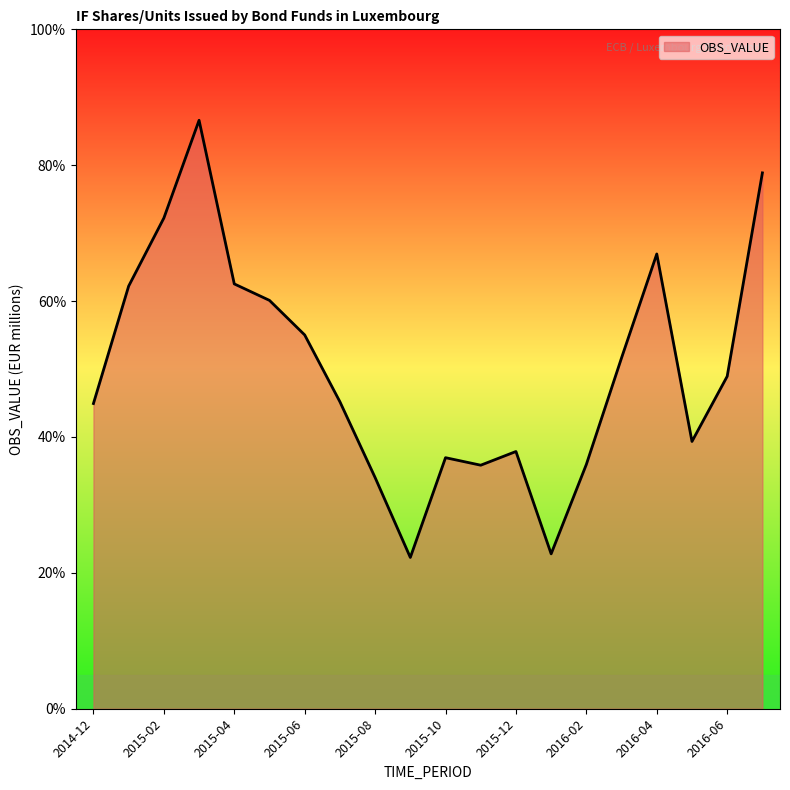

What is the label of the 8th point from the left?

2015-07